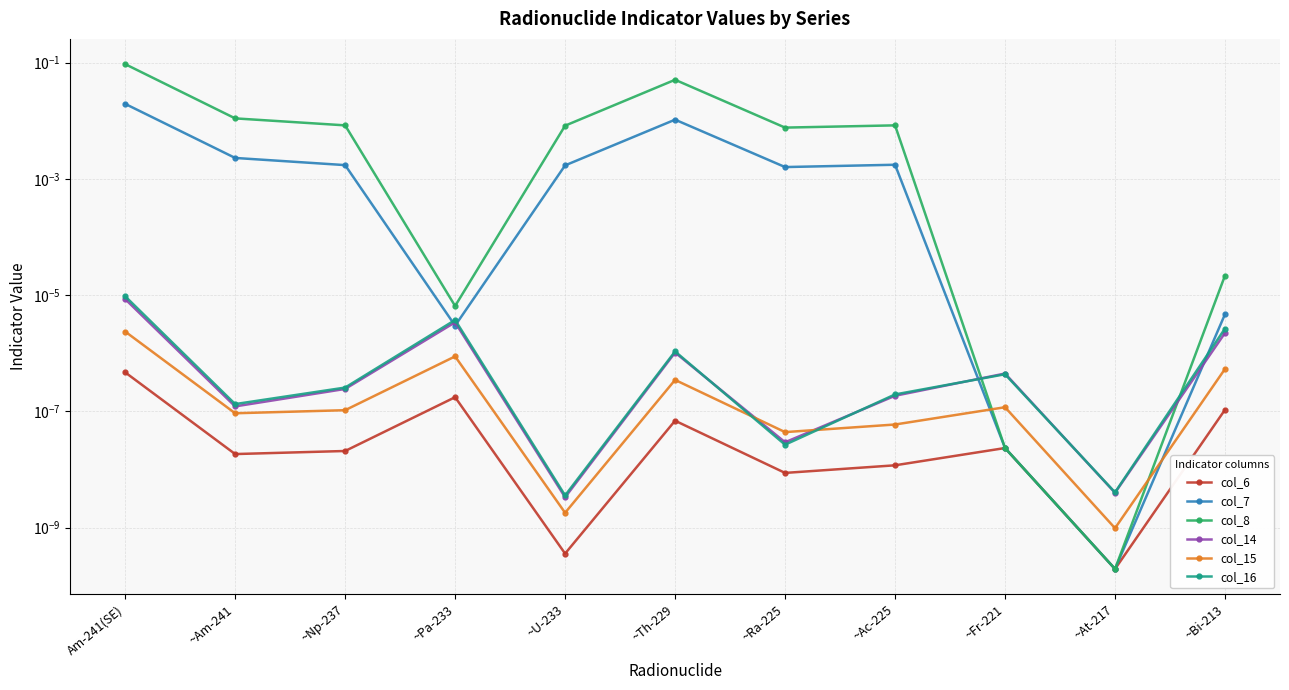

Reading left to right, transcribe all the data shown in this chart.

col_6: Am-241(SE)=0.0	~Am-241=0.0	~Np-237=0.0	~Pa-233=0.0	~U-233=0.0	~Th-229=0.0	~Ra-225=0.0	~Ac-225=0.0	~Fr-221=0.0	~At-217=0.0	~Bi-213=0.0
col_7: Am-241(SE)=0.0	~Am-241=0.0	~Np-237=0.0	~Pa-233=0.0	~U-233=0.0	~Th-229=0.0	~Ra-225=0.0	~Ac-225=0.0	~Fr-221=0.0	~At-217=0.0	~Bi-213=0.0
col_8: Am-241(SE)=0.1	~Am-241=0.0	~Np-237=0.0	~Pa-233=0.0	~U-233=0.0	~Th-229=0.1	~Ra-225=0.0	~Ac-225=0.0	~Fr-221=0.0	~At-217=0.0	~Bi-213=0.0
col_14: Am-241(SE)=0.0	~Am-241=0.0	~Np-237=0.0	~Pa-233=0.0	~U-233=0.0	~Th-229=0.0	~Ra-225=0.0	~Ac-225=0.0	~Fr-221=0.0	~At-217=0.0	~Bi-213=0.0
col_15: Am-241(SE)=0.0	~Am-241=0.0	~Np-237=0.0	~Pa-233=0.0	~U-233=0.0	~Th-229=0.0	~Ra-225=0.0	~Ac-225=0.0	~Fr-221=0.0	~At-217=0.0	~Bi-213=0.0
col_16: Am-241(SE)=0.0	~Am-241=0.0	~Np-237=0.0	~Pa-233=0.0	~U-233=0.0	~Th-229=0.0	~Ra-225=0.0	~Ac-225=0.0	~Fr-221=0.0	~At-217=0.0	~Bi-213=0.0